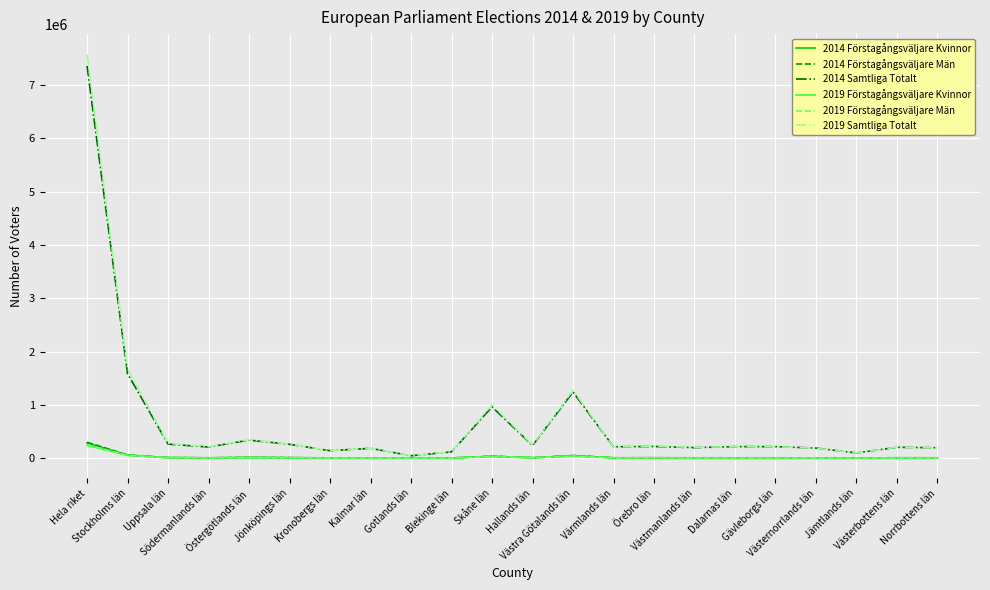

What is the maximum value shown in the chart?

7576917